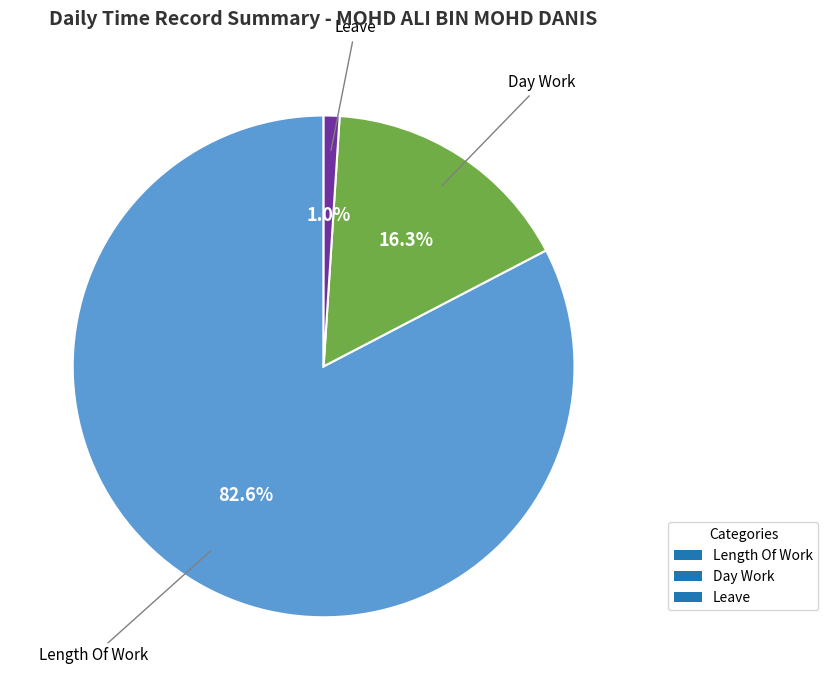

What is the ratio of the value at Length Of Work to the value at Day Work?

5.1